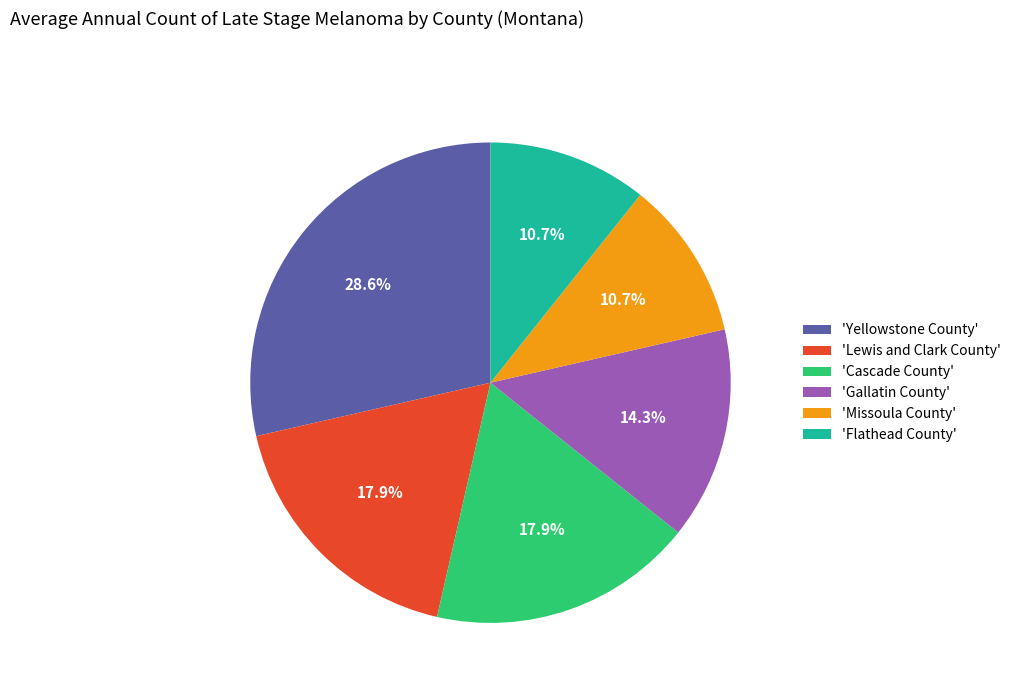

Combined, what portion of the pie is 'Gallatin County' and 'Missoula County'?

25.0%